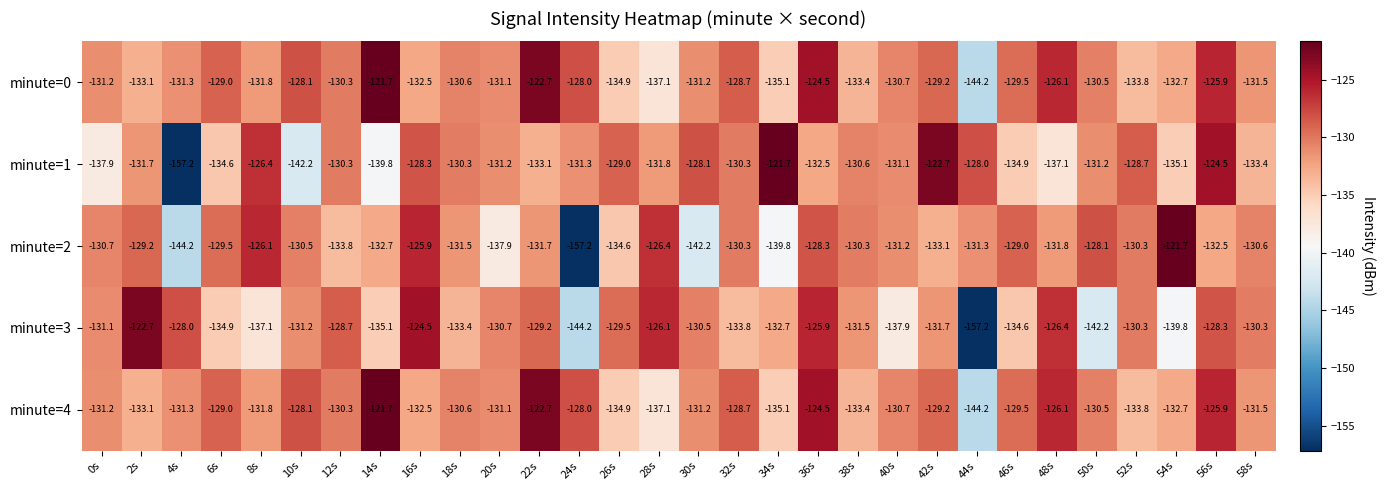

What is the spread (max minus min) of values at 12s?

5.1